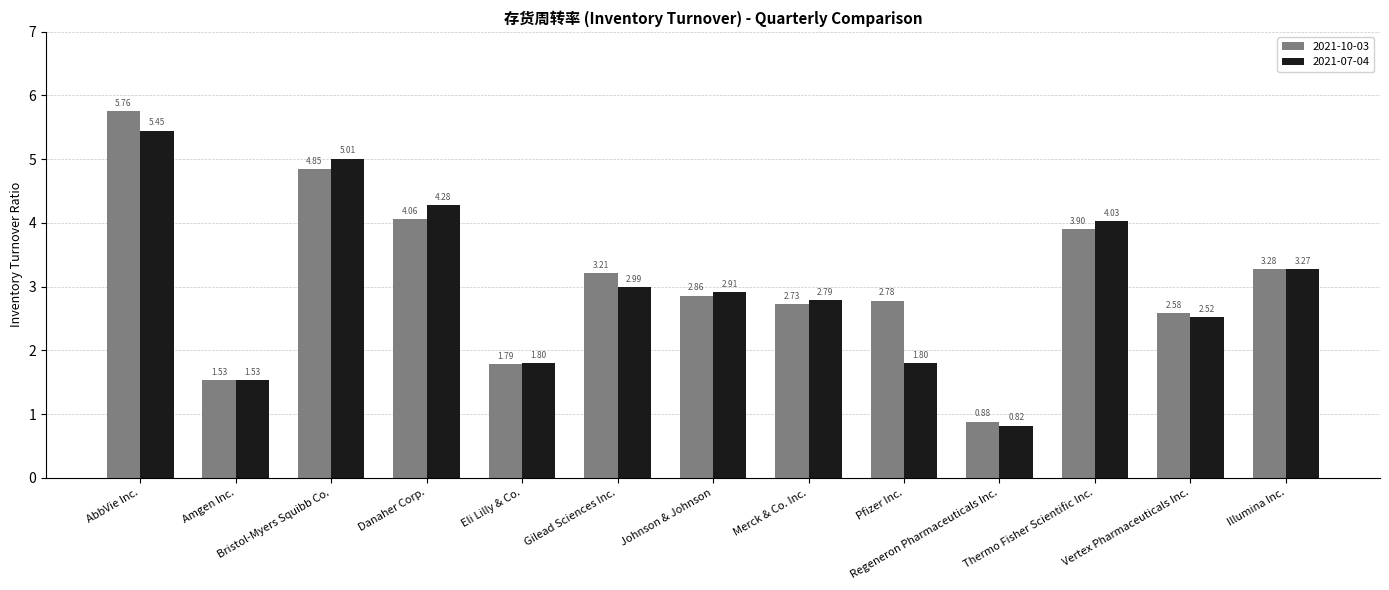

Which series has the widest spread of values?

2021-10-03